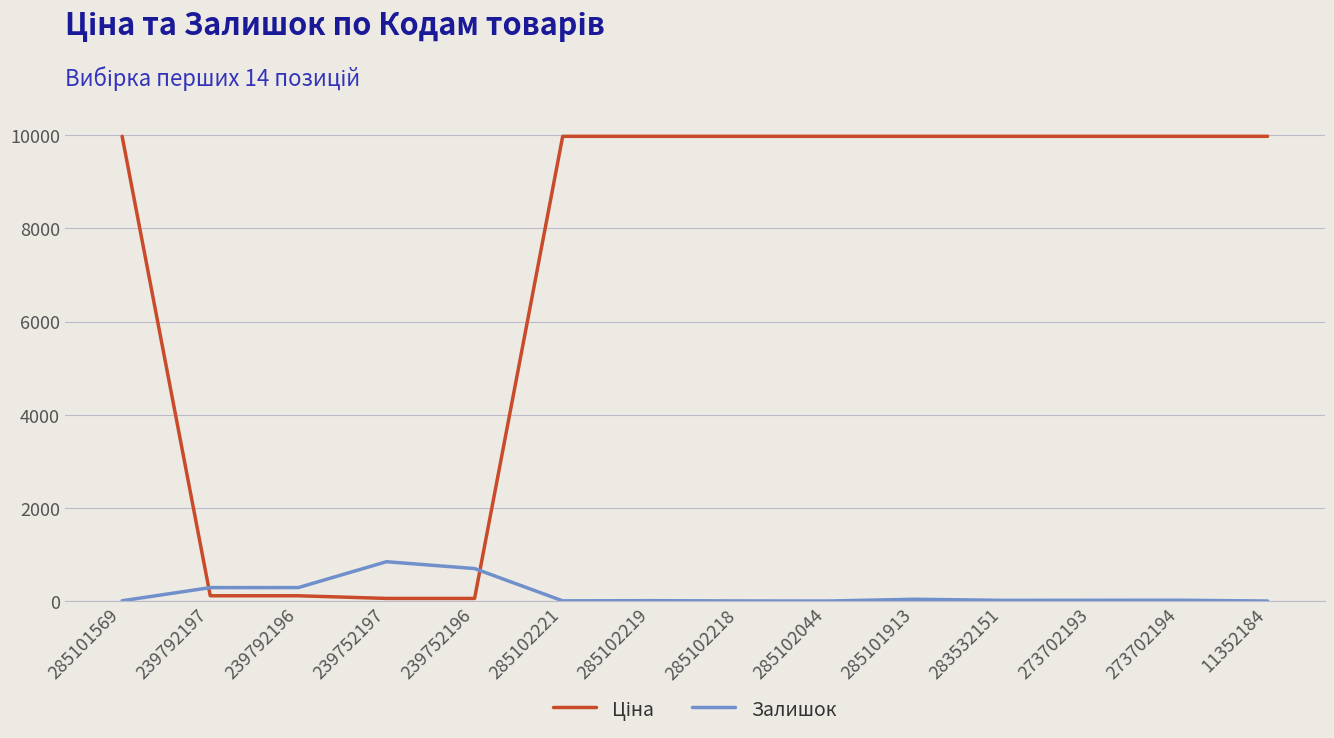

What is the maximum value shown in the chart?

9975.0